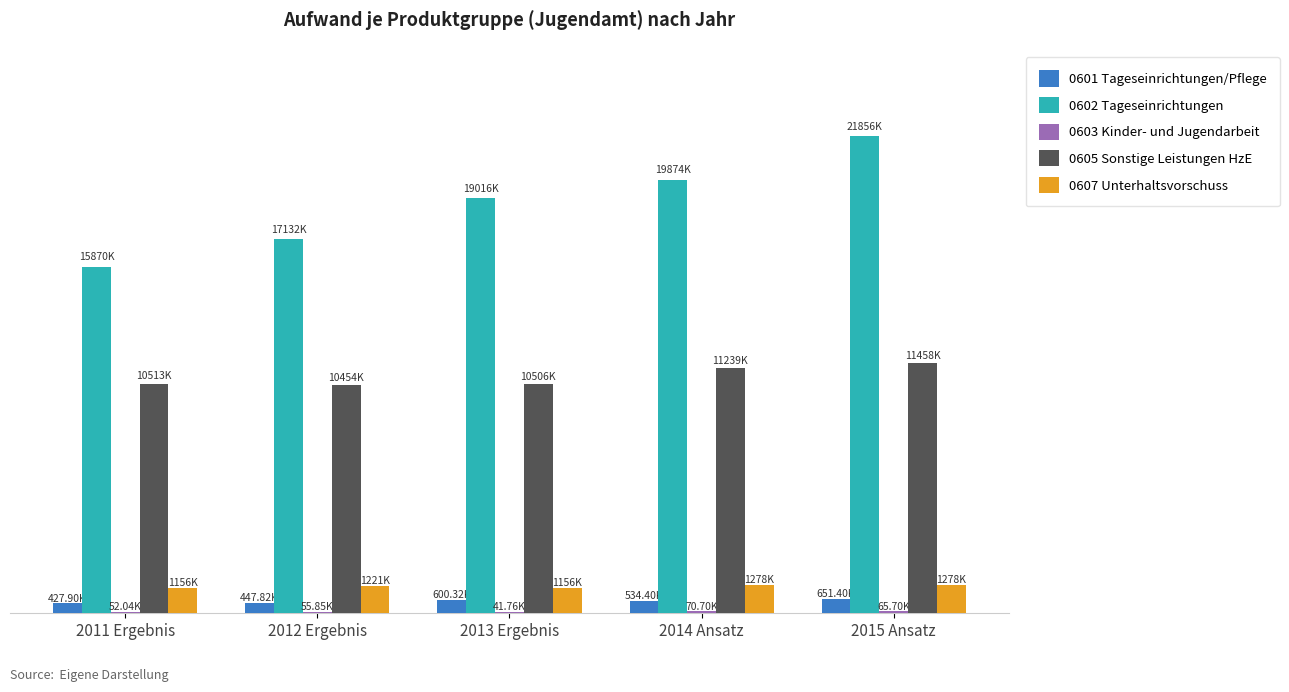

Reading left to right, what are all the values shown in this chart?

0601 Tageseinrichtungen/Pflege: 427896	447820	600322	534400	651400
0602 Tageseinrichtungen: 15869845	17132091	19016426	19874000	21856000
0603 Kinder- und Jugendarbeit: 52041	55848	41758	70700	65700
0605 Sonstige Leistungen HzE: 10512688	10453899	10505871	11239200	11457700
0607 Unterhaltsvorschuss: 1155611	1220674	1155611	1278300	1278300